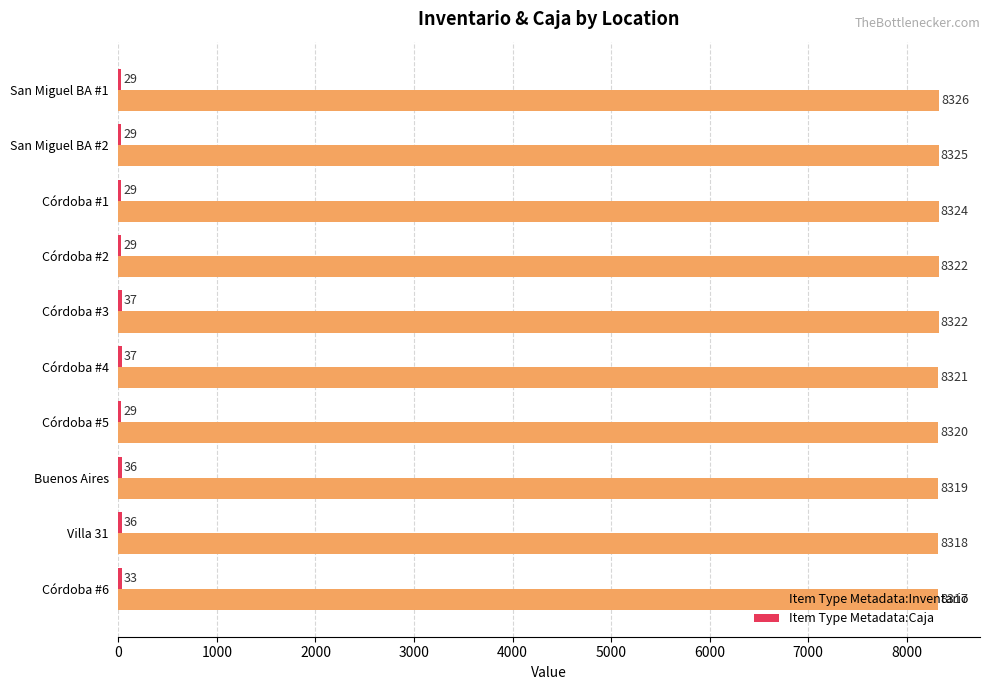

Which series has the widest spread of values?

Item Type Metadata:Inventario